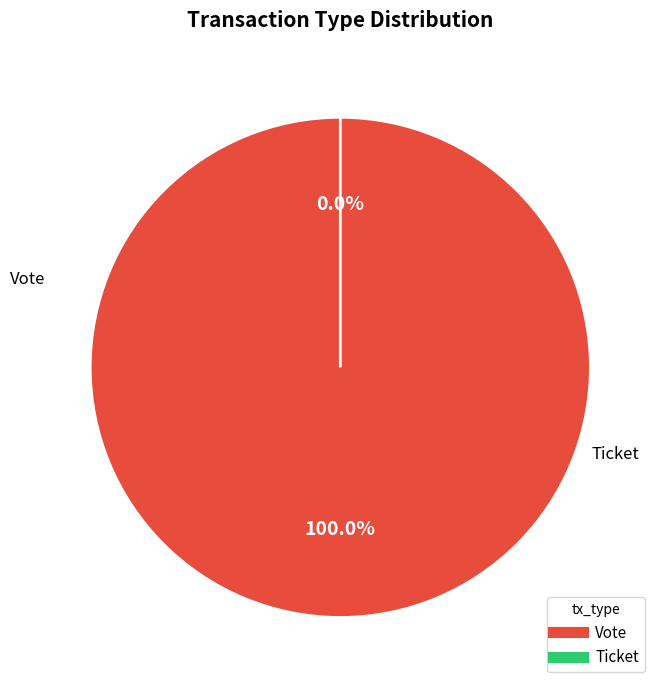

Which has a higher value, Vote or Ticket?

Vote